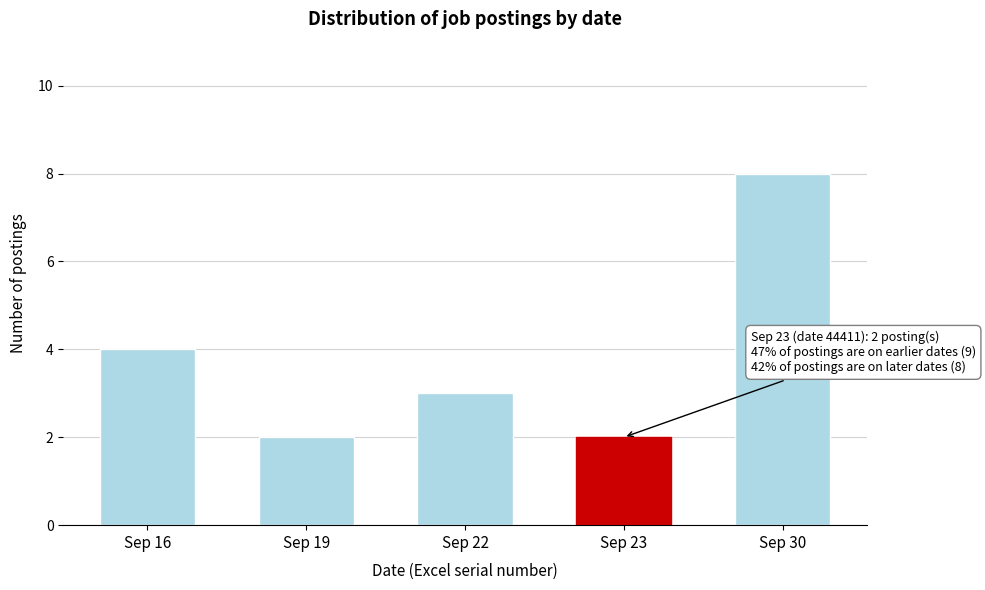

Reading right to left, list all the values displayed in this chart.

Sep 30=8	Sep 23=2	Sep 22=3	Sep 19=2	Sep 16=4